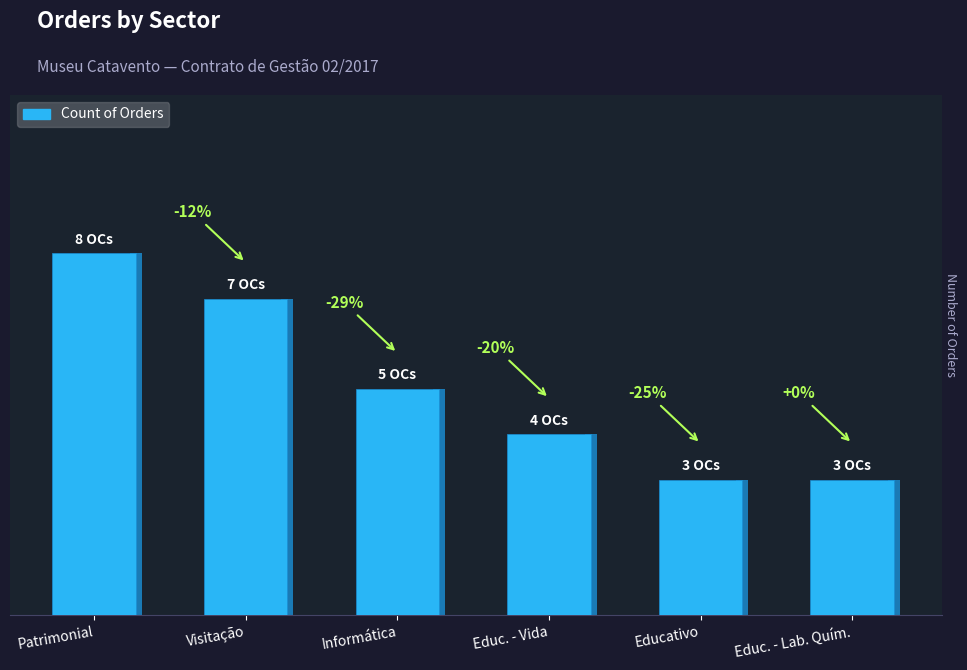

Between Educ. - Lab. Quím. and Educativo, which is larger?

Educ. - Lab. Quím.